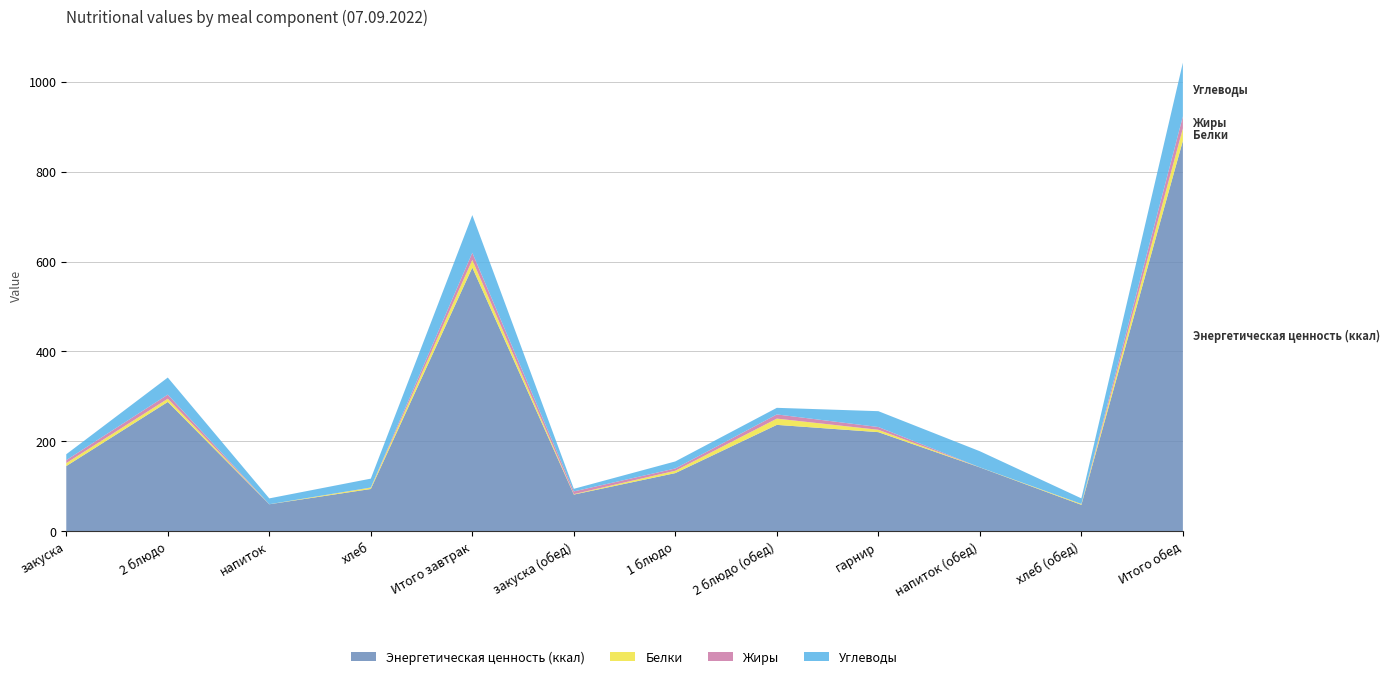

Reading left to right, extract all data points from this chart.

Энергетическая ценность (ккал): закуска=145.0	2 блюдо=287.7	напиток=60.0	хлеб=94.0	Итого завтрак=586.7	закуска (обед)=81.6	1 блюдо=129.4	2 блюдо (обед)=236.7	гарнир=220.5	напиток (обед)=142.0	хлеб (обед)=58.8	Итого обед=868.9
Белки: закуска=6.7	2 блюдо=7.2	напиток=0.1	хлеб=3.0	Итого завтрак=17.0	закуска (обед)=1.0	1 блюдо=5.3	2 блюдо (обед)=13.9	гарнир=5.2	напиток (обед)=0.2	хлеб (обед)=1.9	Итого обед=27.5
Жиры: закуска=6.5	2 блюдо=9.2	напиток=0.0	хлеб=0.3	Итого завтрак=16.0	закуска (обед)=6.1	1 блюдо=5.1	2 блюдо (обед)=9.3	гарнир=6.2	напиток (обед)=0.0	хлеб (обед)=0.2	Итого обед=26.8
Углеводы: закуска=13.1	2 блюдо=38.0	напиток=13.0	хлеб=19.7	Итого завтрак=83.8	закуска (обед)=5.8	1 блюдо=15.7	2 блюдо (обед)=14.7	гарнир=35.2	напиток (обед)=35.8	хлеб (обед)=12.3	Итого обед=119.5